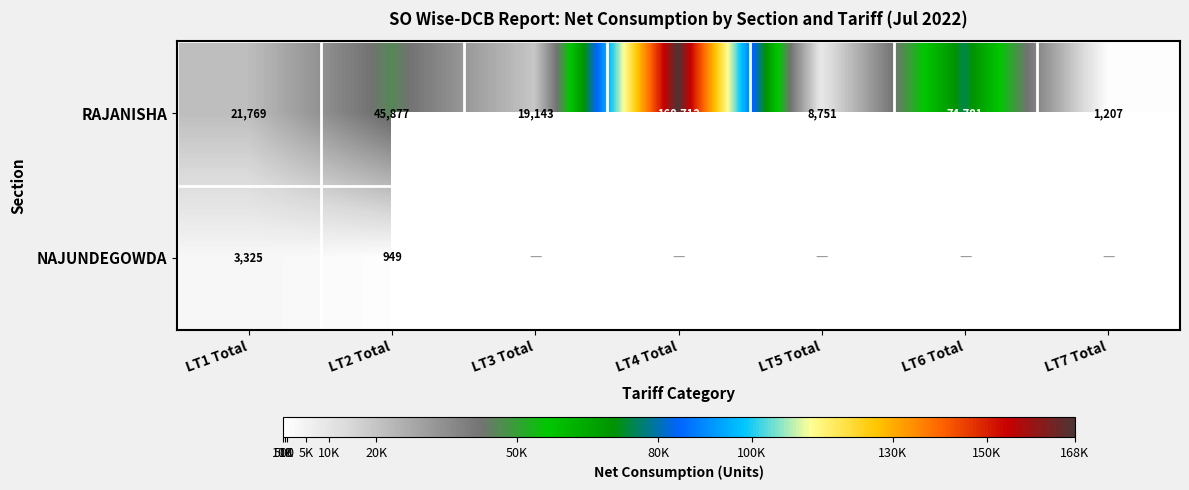

Rank the series at LT1 Total from lowest to highest value.

NAJUNDEGOWDA, RAJANISHA